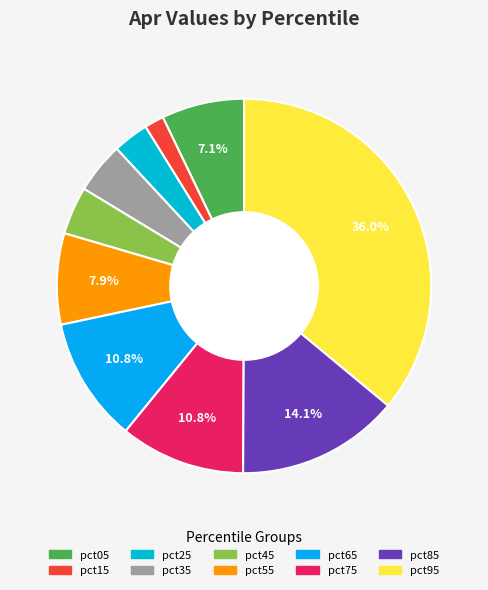

Is it true that pct75 is 22% of the pie?

False